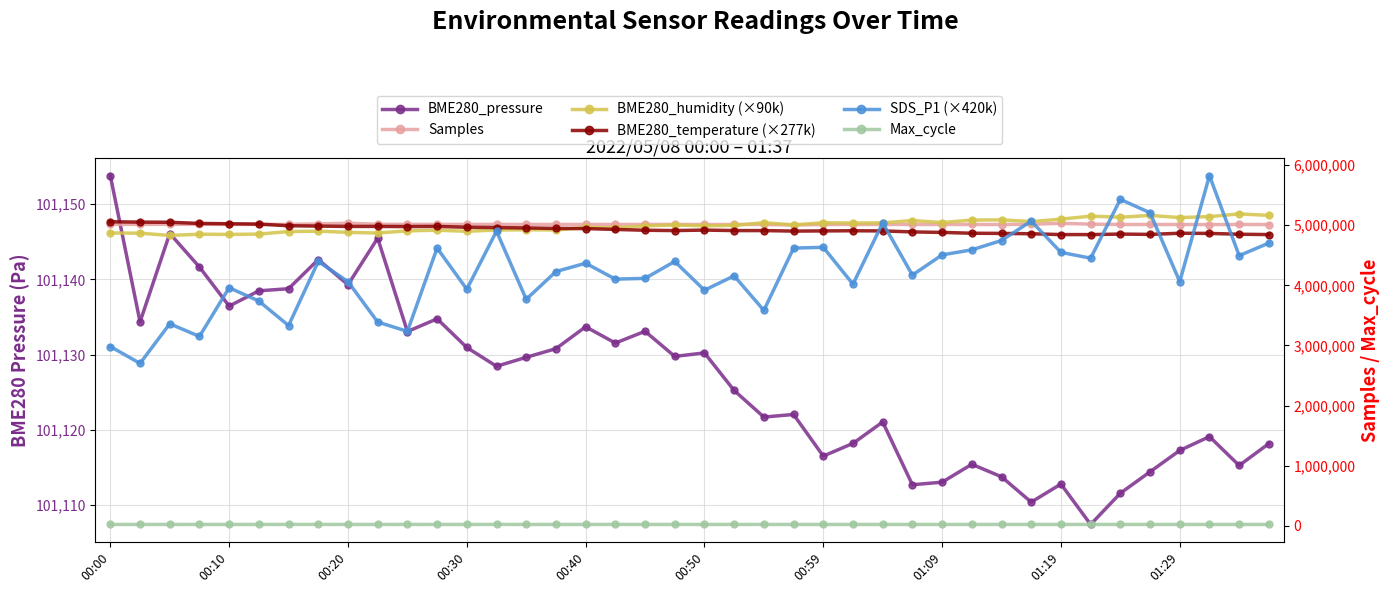

What are all the series names shown in the legend?

BME280_pressure, Samples, BME280_humidity (×90k), BME280_temperature (×277k), SDS_P1 (×420k), Max_cycle